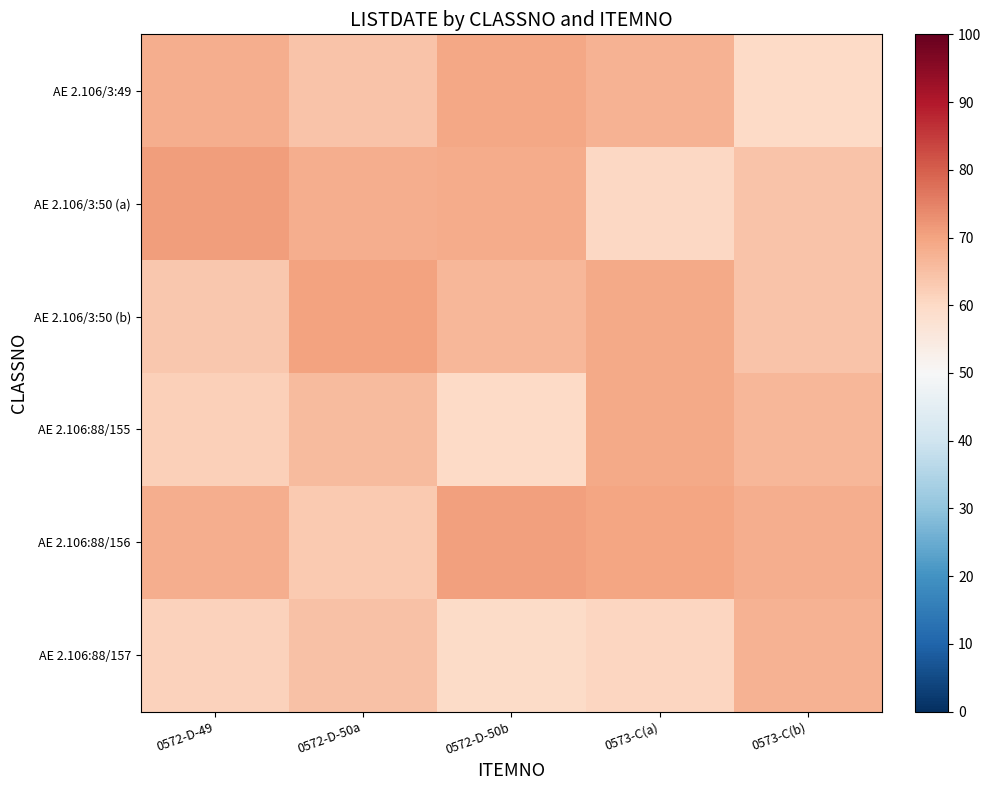

Which has a higher value, 0572-D-50a or 0573-C(a)?

0573-C(a)